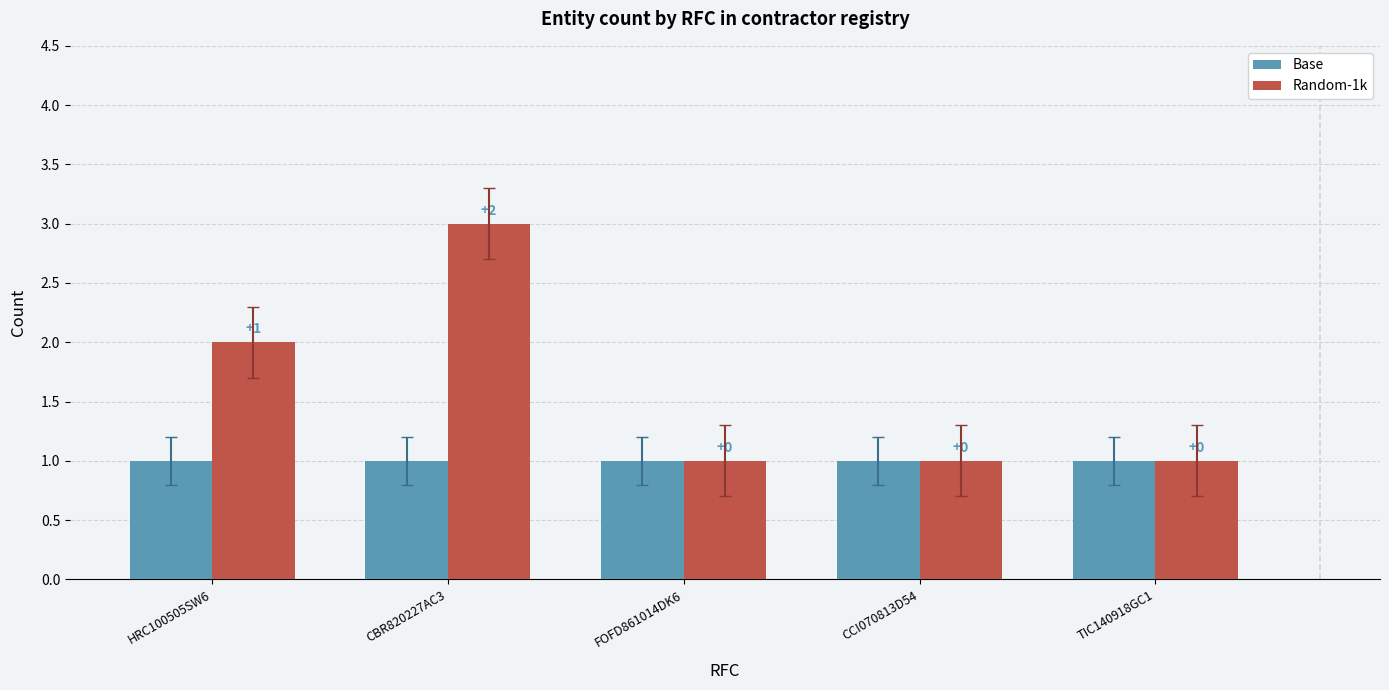

How many bars are there in each group?

2